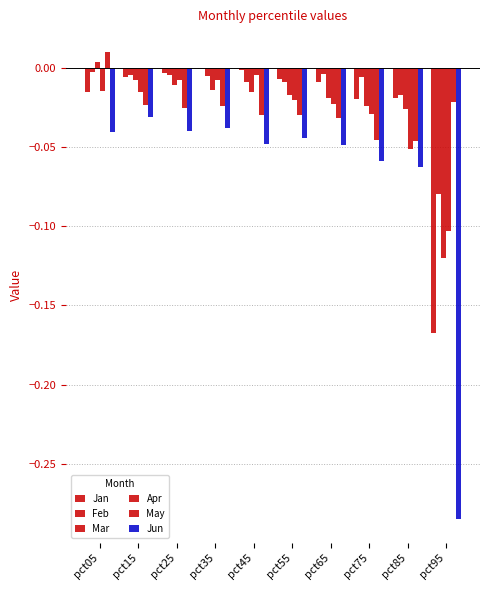

How many data points does each series have?

10